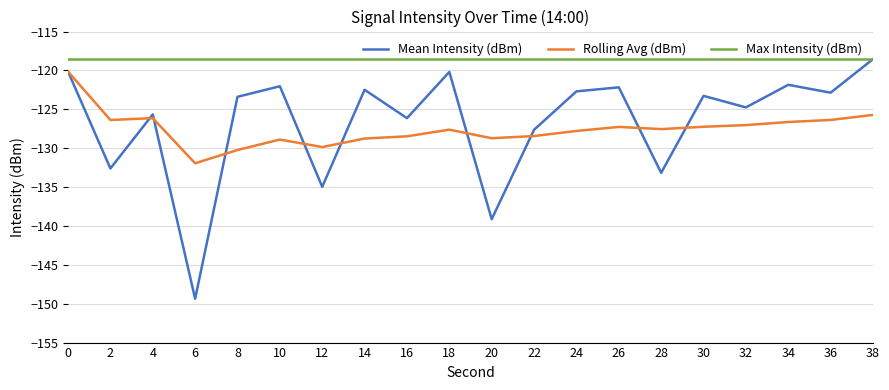

The Rolling Avg (dBm) series shows -189.1 at 24. True or false?

False